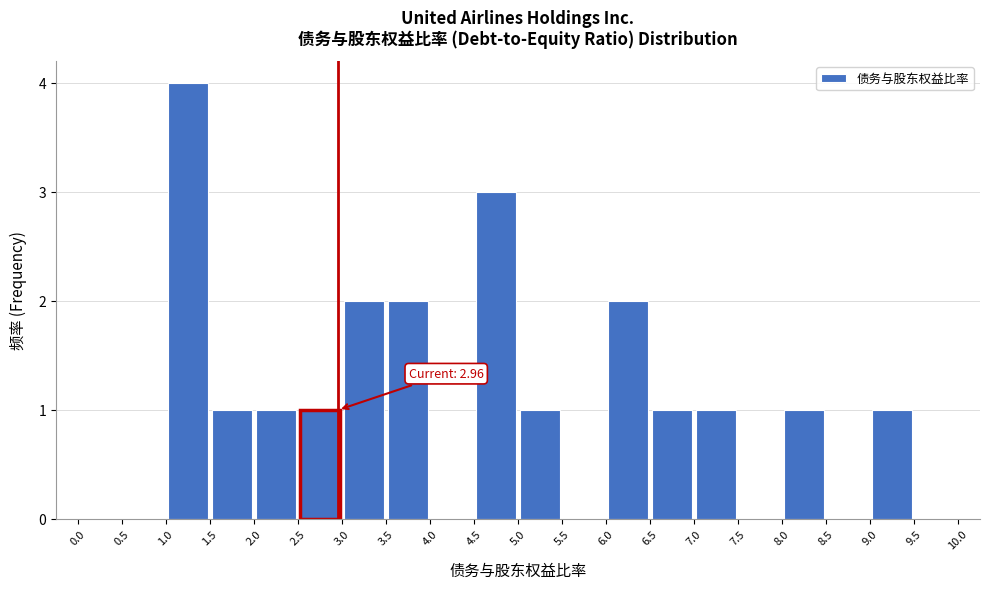

Over which range of the x-axis is the bar tallest?

1.0 to 1.5